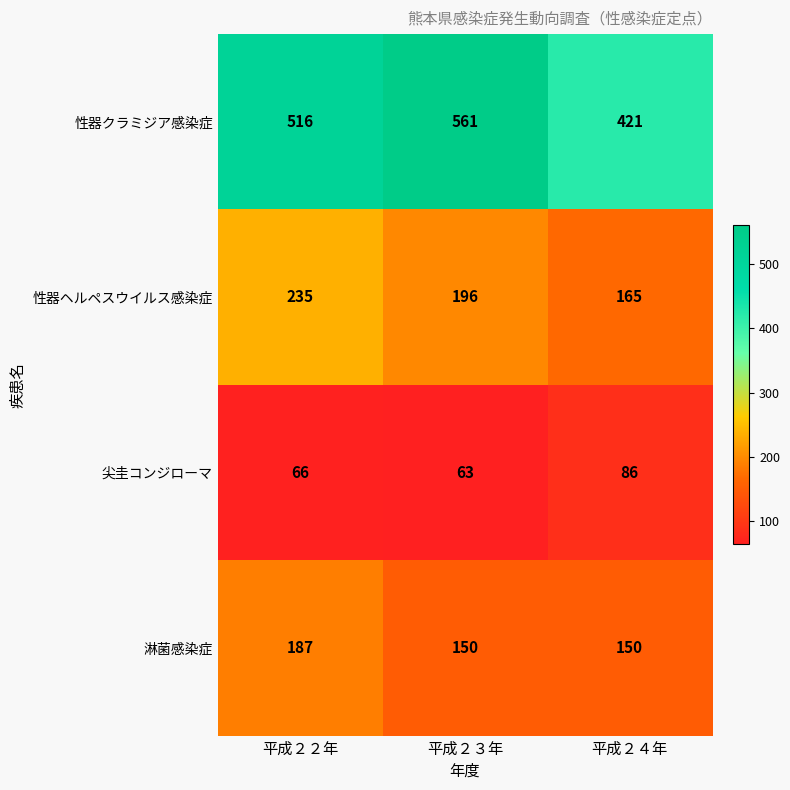

What is the minimum value for 淋菌感染症?

150